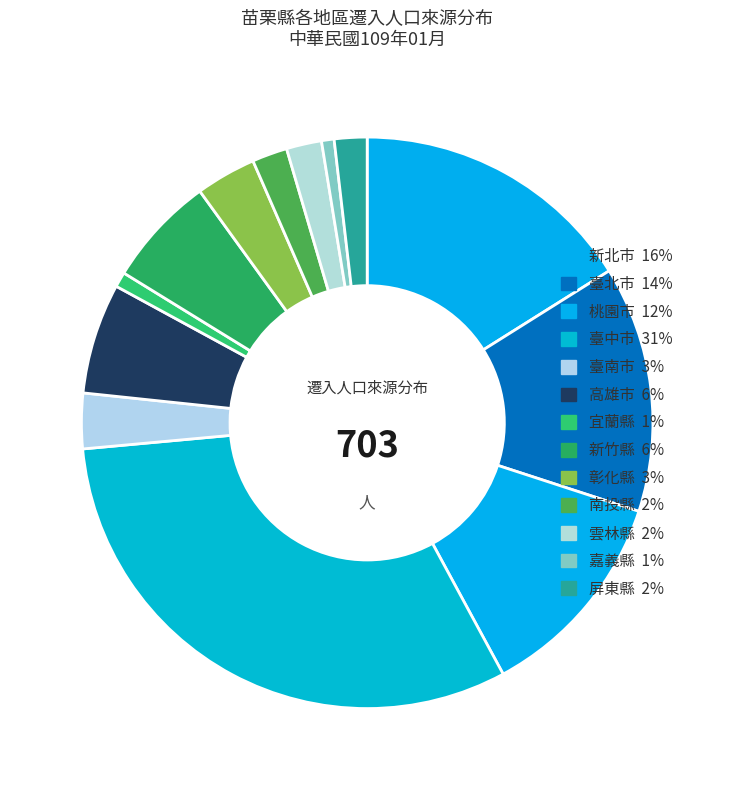

Is it true that 臺南市 is 3% of the pie?

True